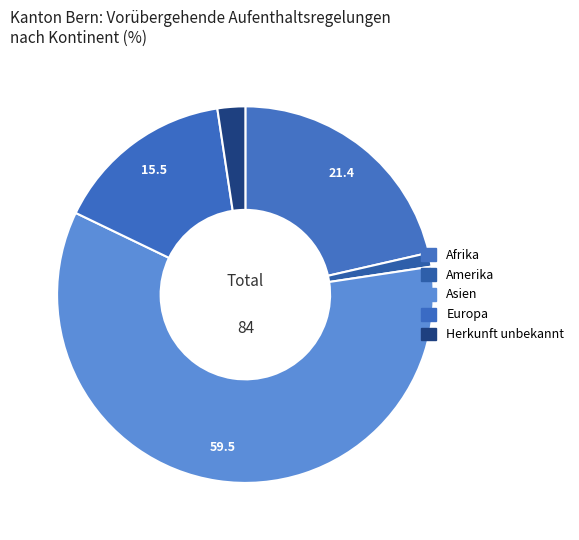

Is Asien the majority of the pie?

Yes